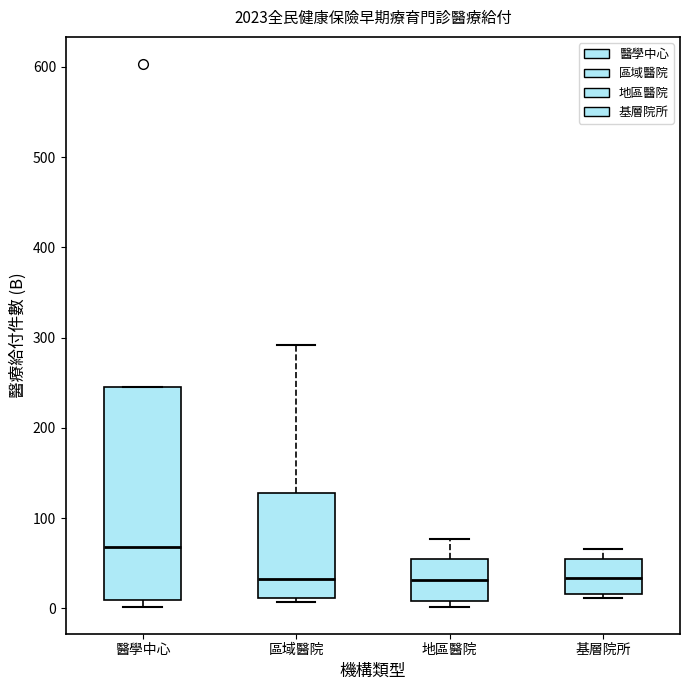

Reading left to right, read every box against the y-axis: the position of its median line, the range the box covers, and the ends of its whiskers. The values are not printed on the chart, so give them approximately, as read against the axis.

醫學中心: median 70, box 10 to 250, whiskers 0 to 250
區域醫院: median 30, box 10 to 130, whiskers 10 (just below the box's lower edge) to 290
地區醫院: median 30, box 10 to 50, whiskers 0 to 80
基層院所: median 30, box 20 to 50, whiskers 10 to 70